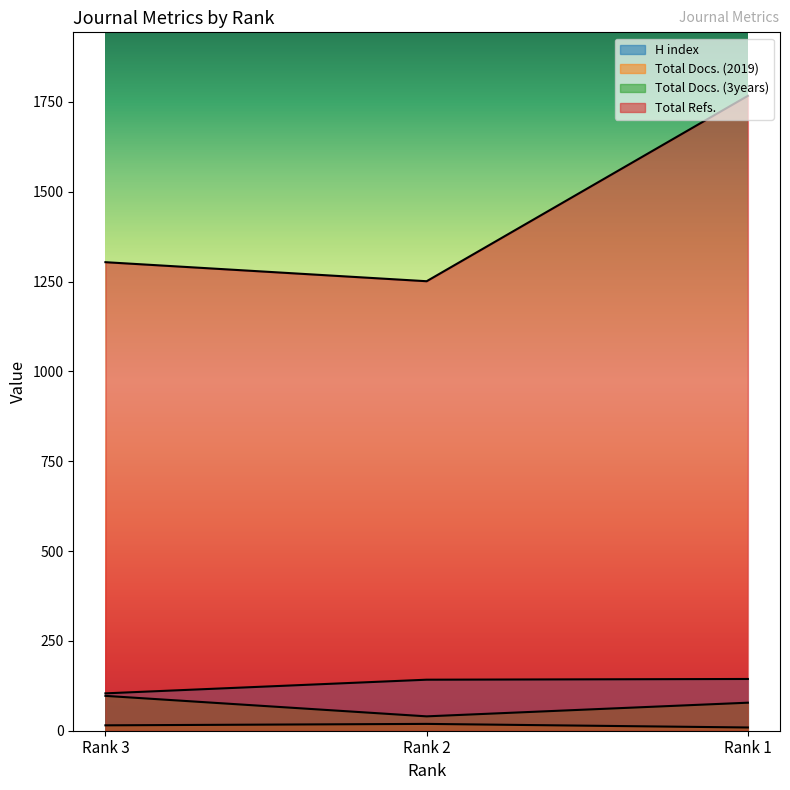

Which series has the widest spread of values?

Total Refs.